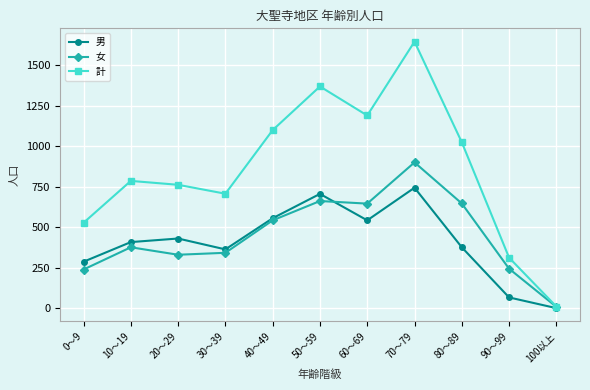

Which series has the largest range (max minus min)?

計